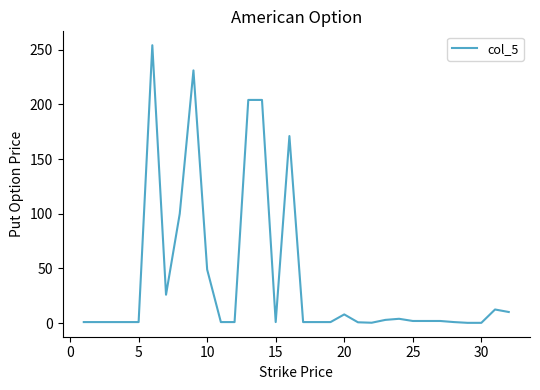

What is the smallest value displayed?

0.3